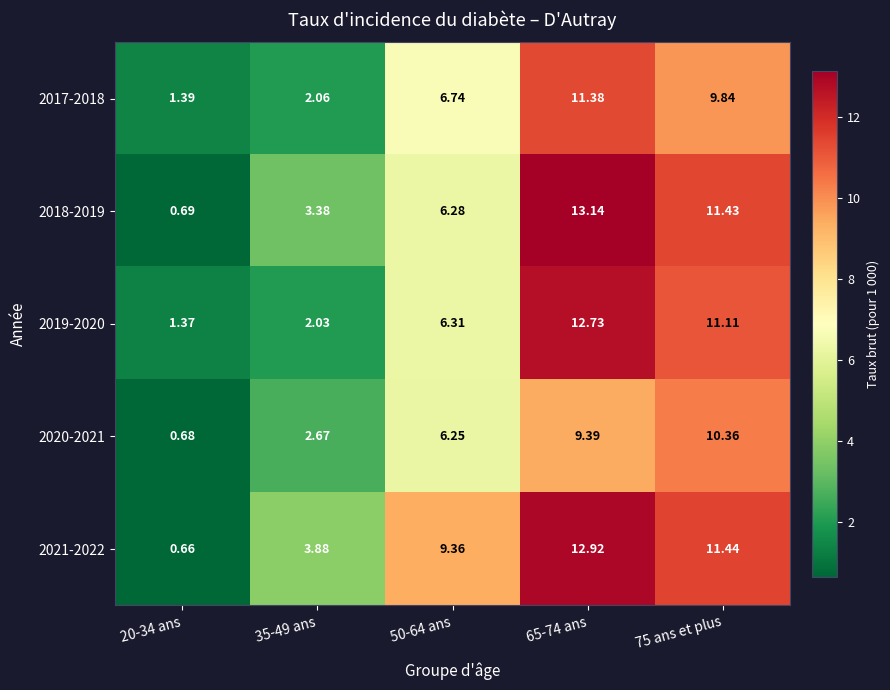

How many distinct data groups are displayed?

5